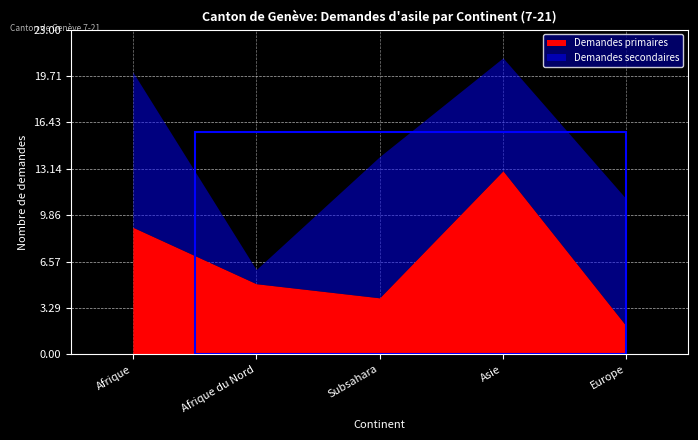

Is the value of Demandes primaires at Afrique du Nord greater than the value of Demandes secondaires at Afrique?

No